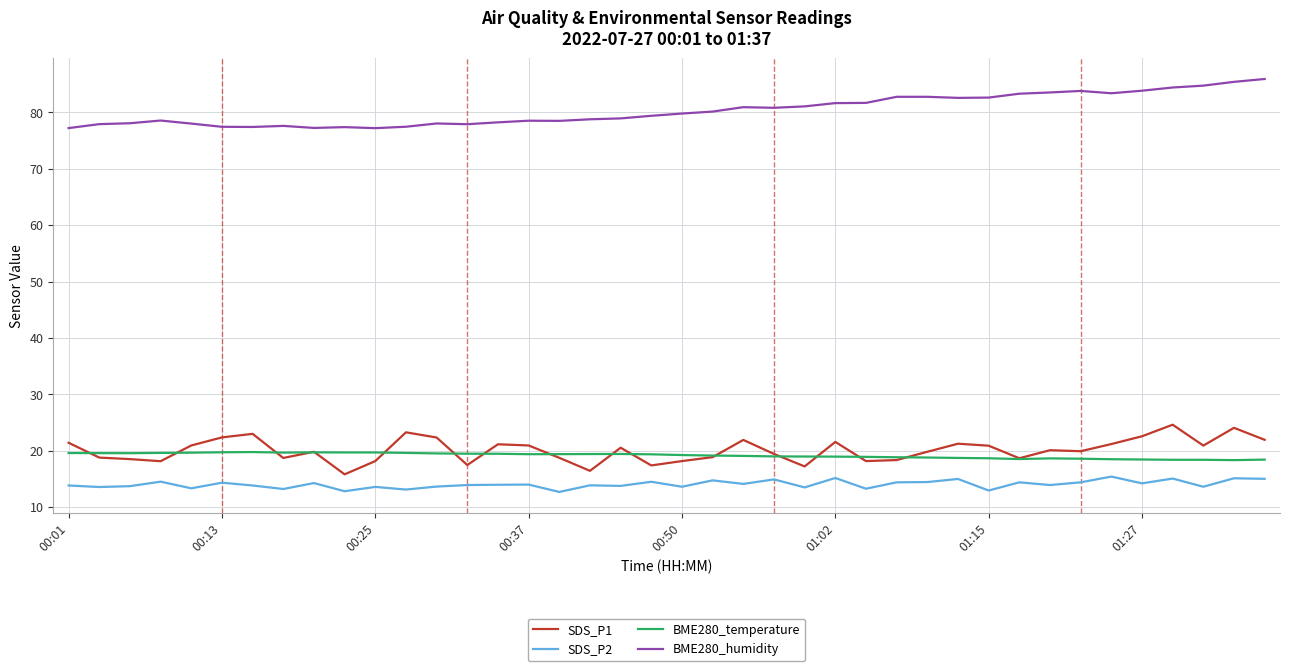

Which series has the largest total across all categories?

BME280_humidity